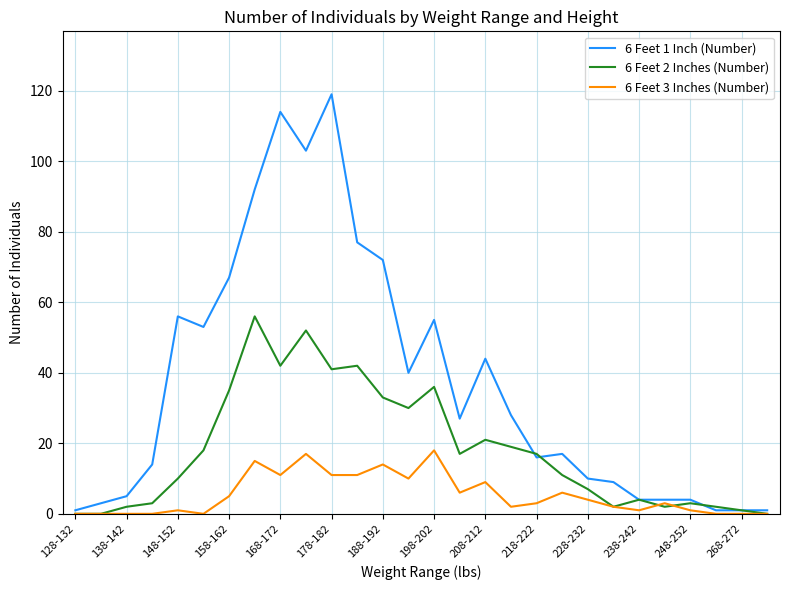

Which series has the largest total across all categories?

6 Feet 1 Inch (Number)